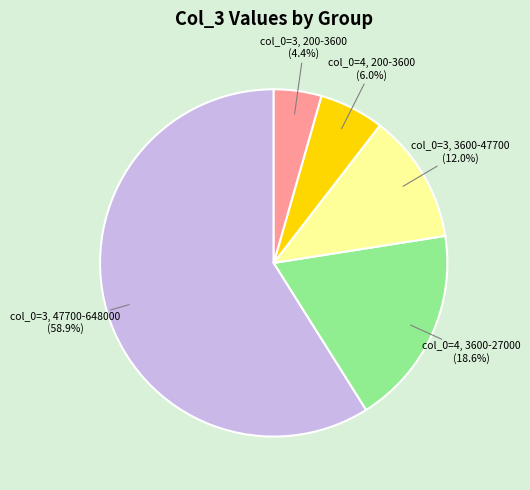

Is there any slice that represents more than half of the pie?

Yes